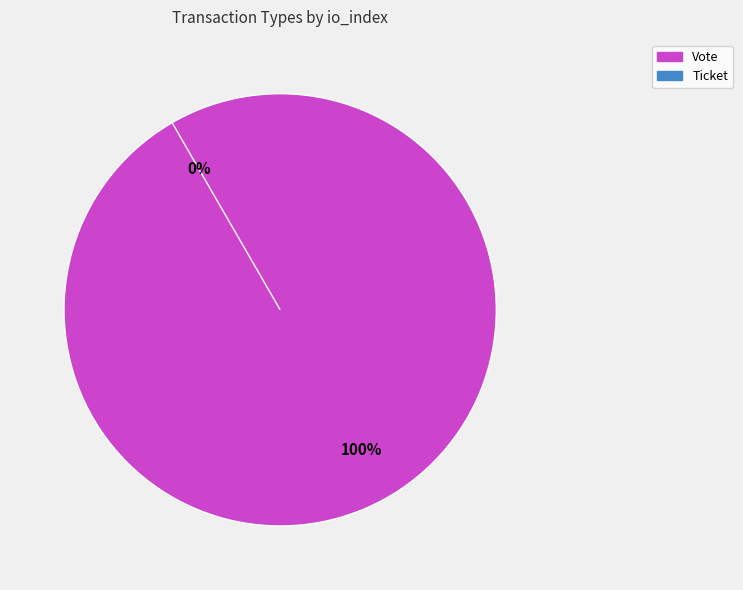

Is there a majority slice in this chart?

Yes